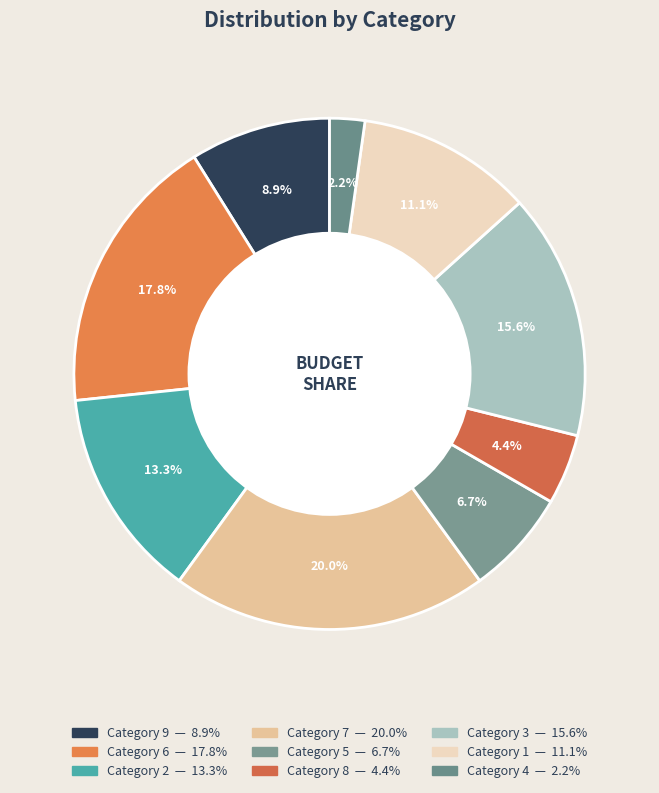

Does any single category account for the majority?

No